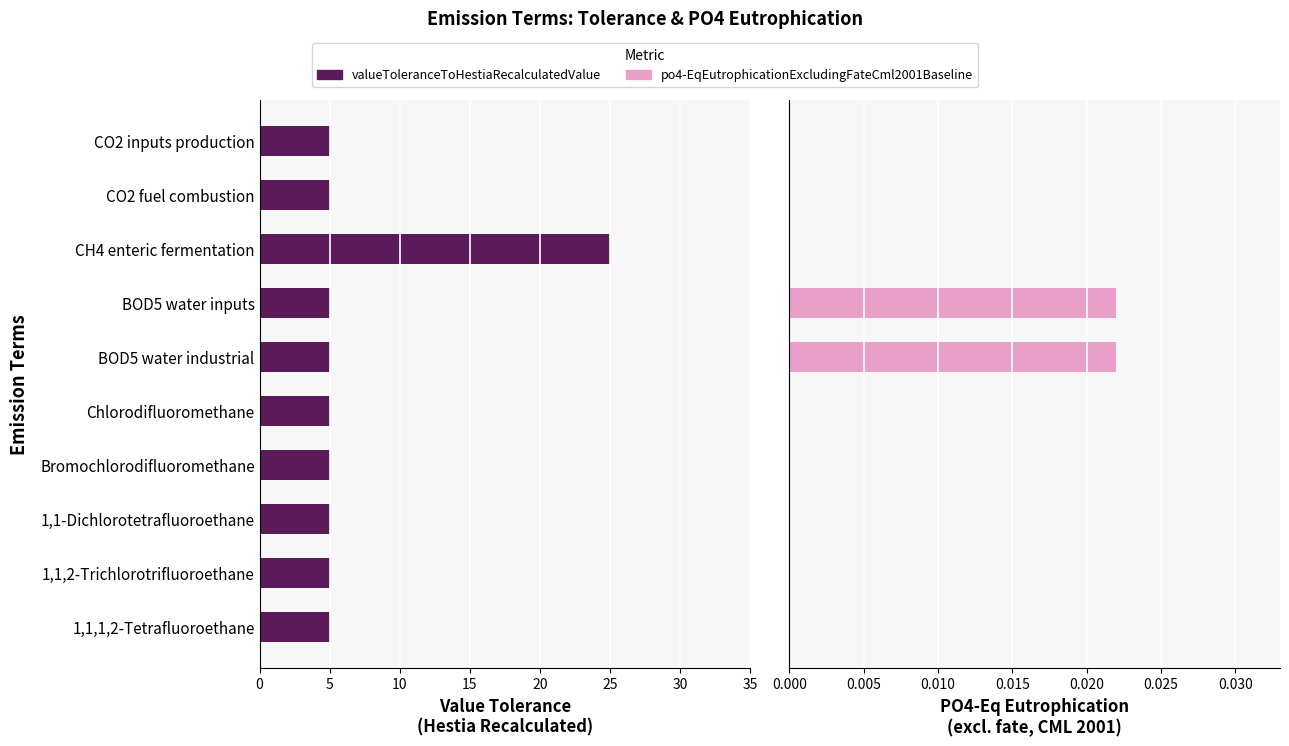

The po4-EqEutrophicationExcludingFateCml2001Baseline series shows 0.0 at 1,1,2-Trichlorotrifluoroethane. True or false?

True